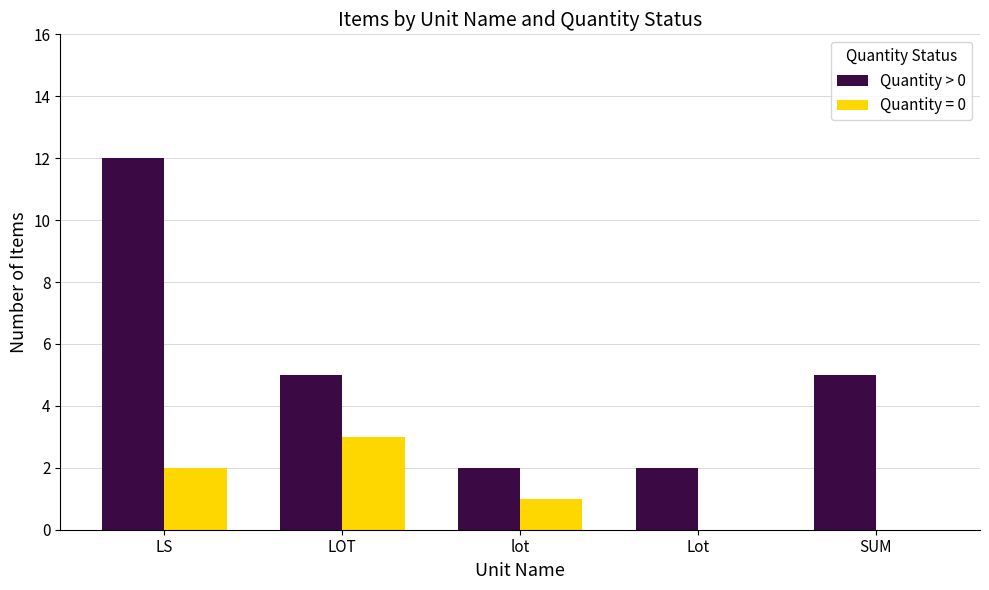

Which series has the largest total across all categories?

Quantity > 0